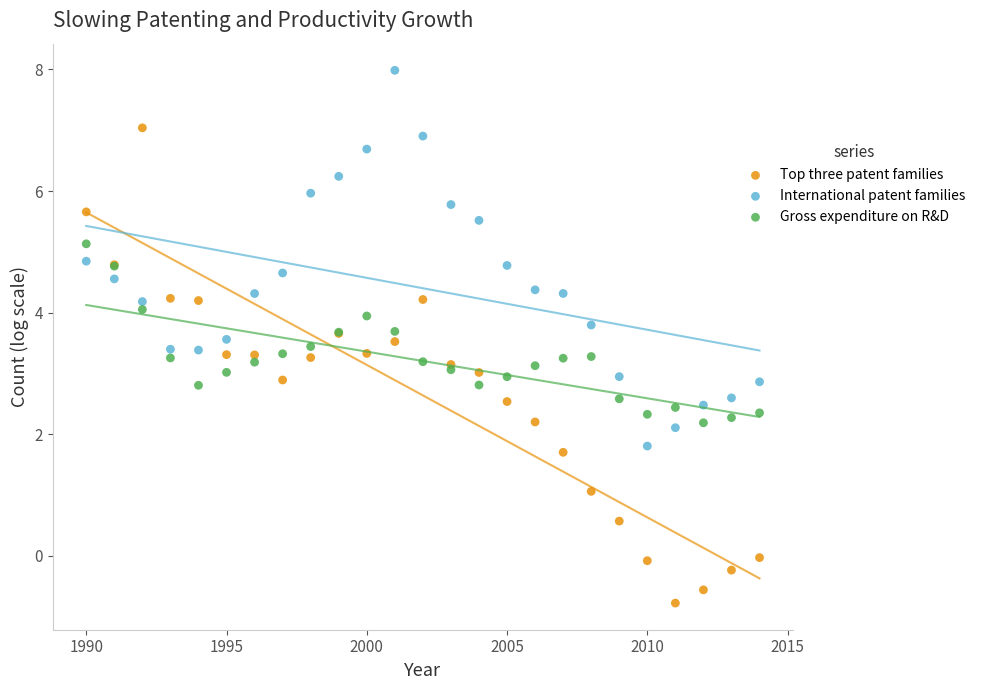

Which series reaches the maximum Y coordinate?

International patent families